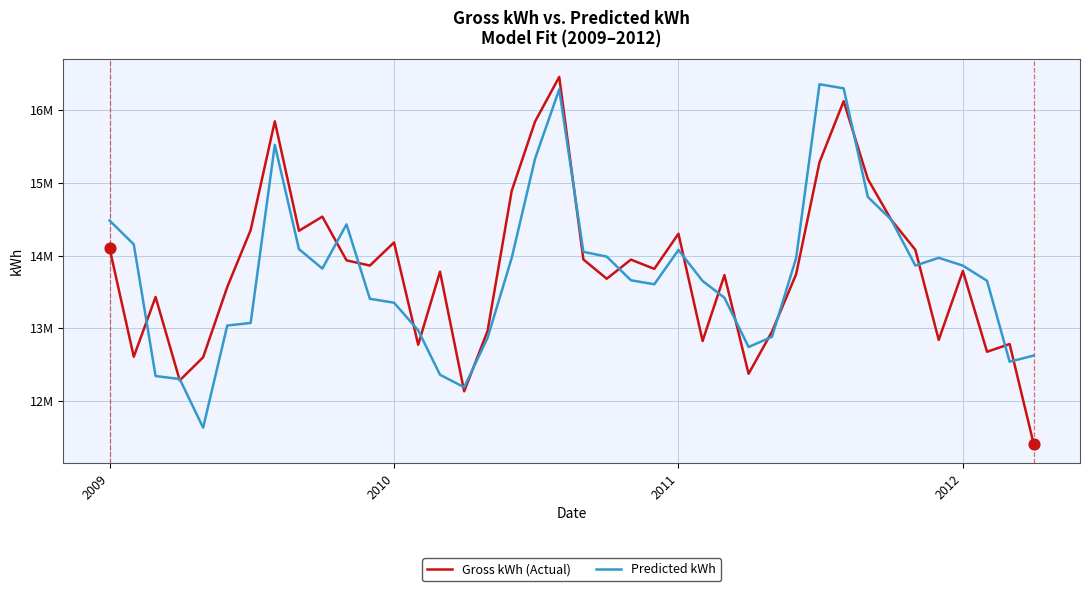

At how many categories does at least one series exceed 15265497?

5